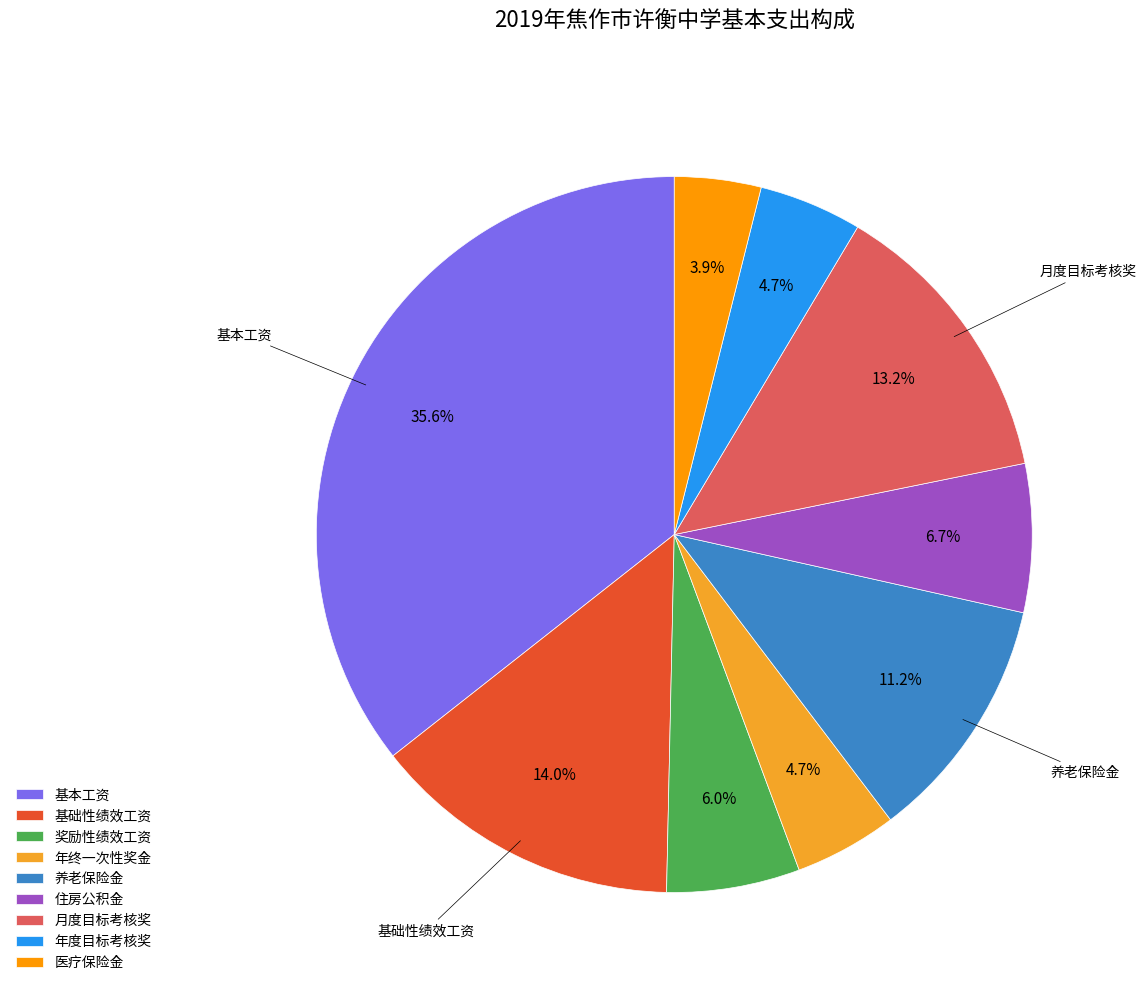

What is the smallest slice in the pie chart?

医疗保险金